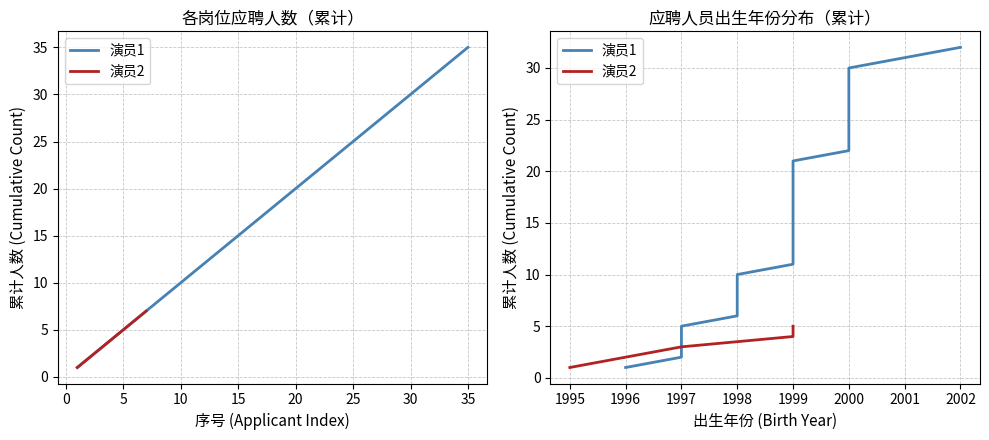

Rank the series by their maximum value, from highest to lowest.

演员1, 演员2